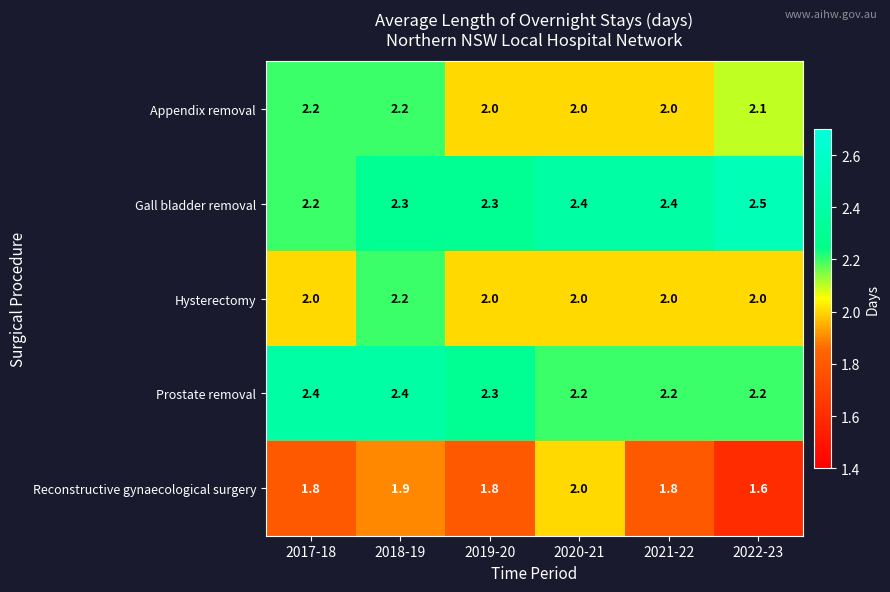

The Gall bladder removal series shows 1.1 at 2020-21. True or false?

False